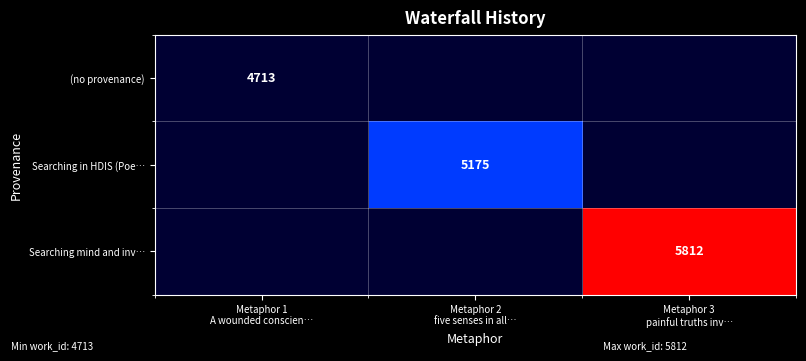

Rank the series at Metaphor 2 five senses in all… from lowest to highest value.

(no provenance), Searching mind and inv…, Searching in HDIS (Poe…